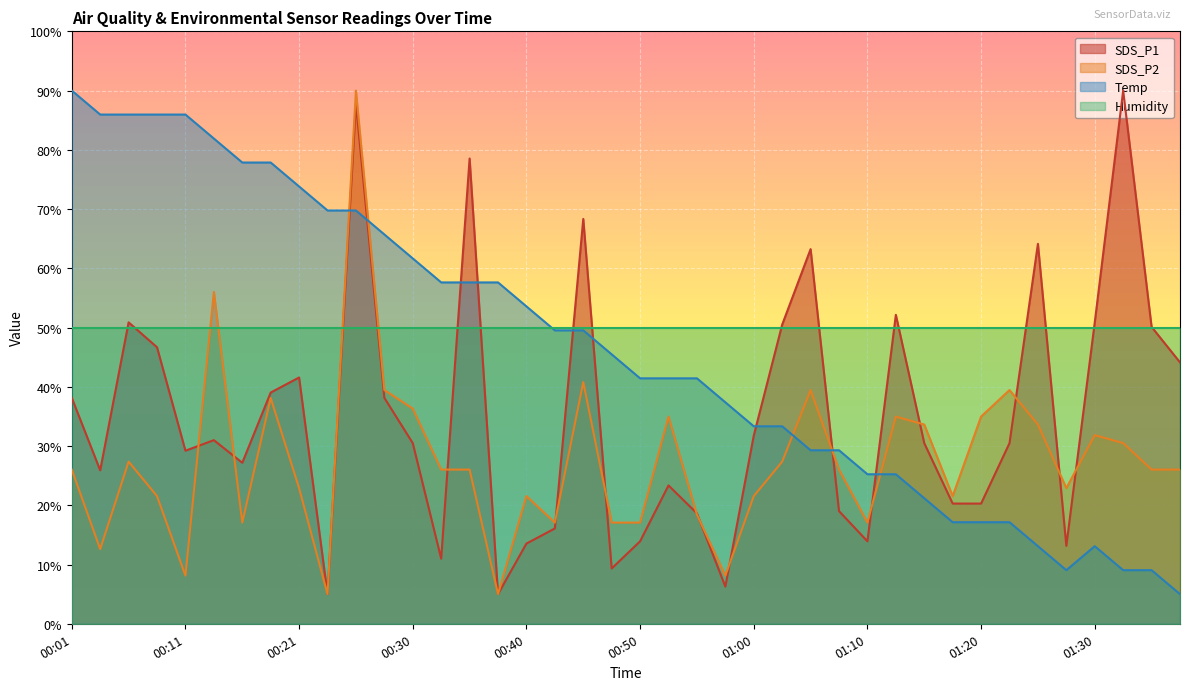

What is the sum of all SDS_P1 values?

1399.6